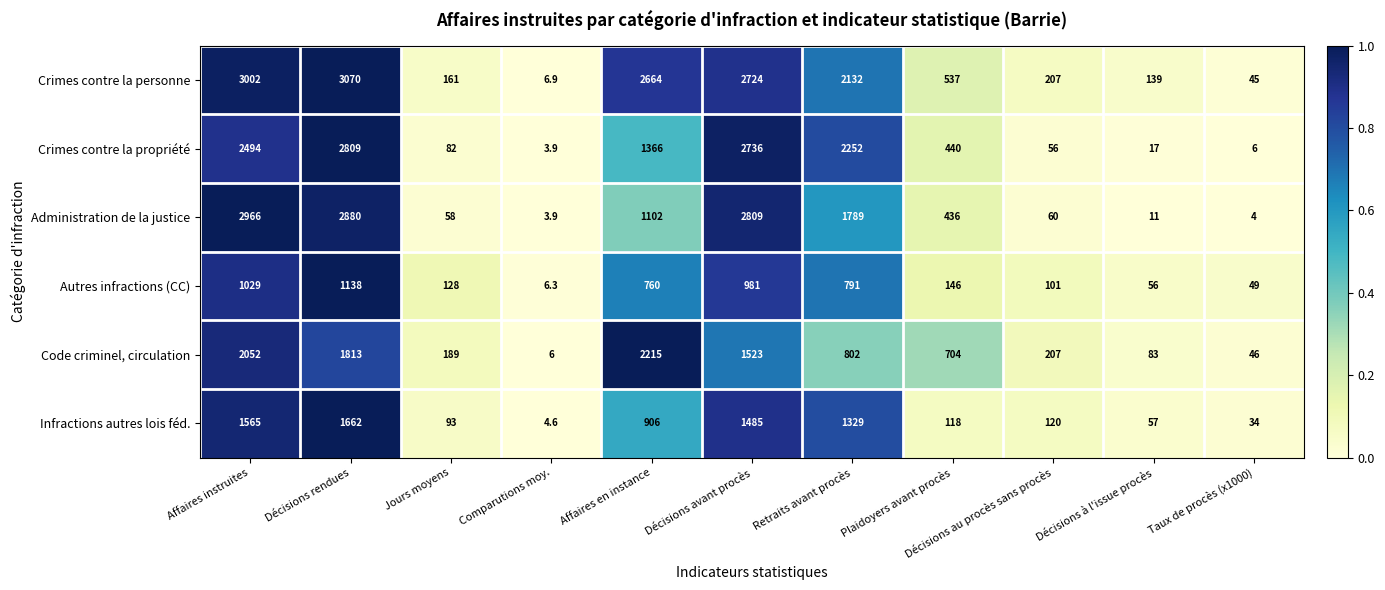

At which label is Crimes contre la personne closest to 1538?

Retraits avant procès